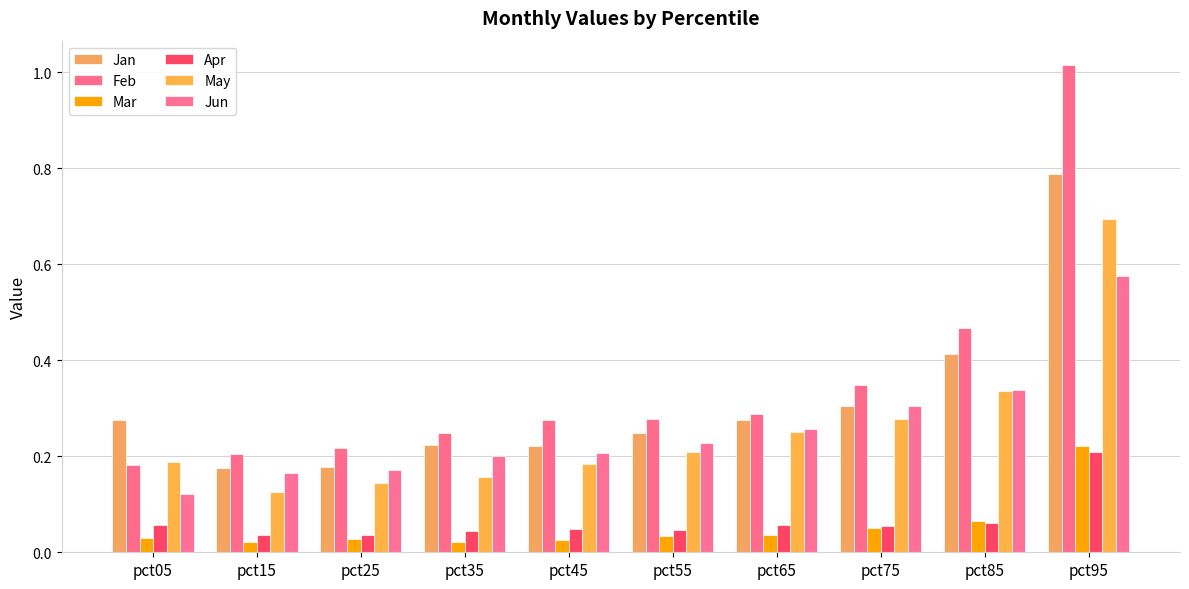

Which category has the lowest value in the Jun series?

pct05